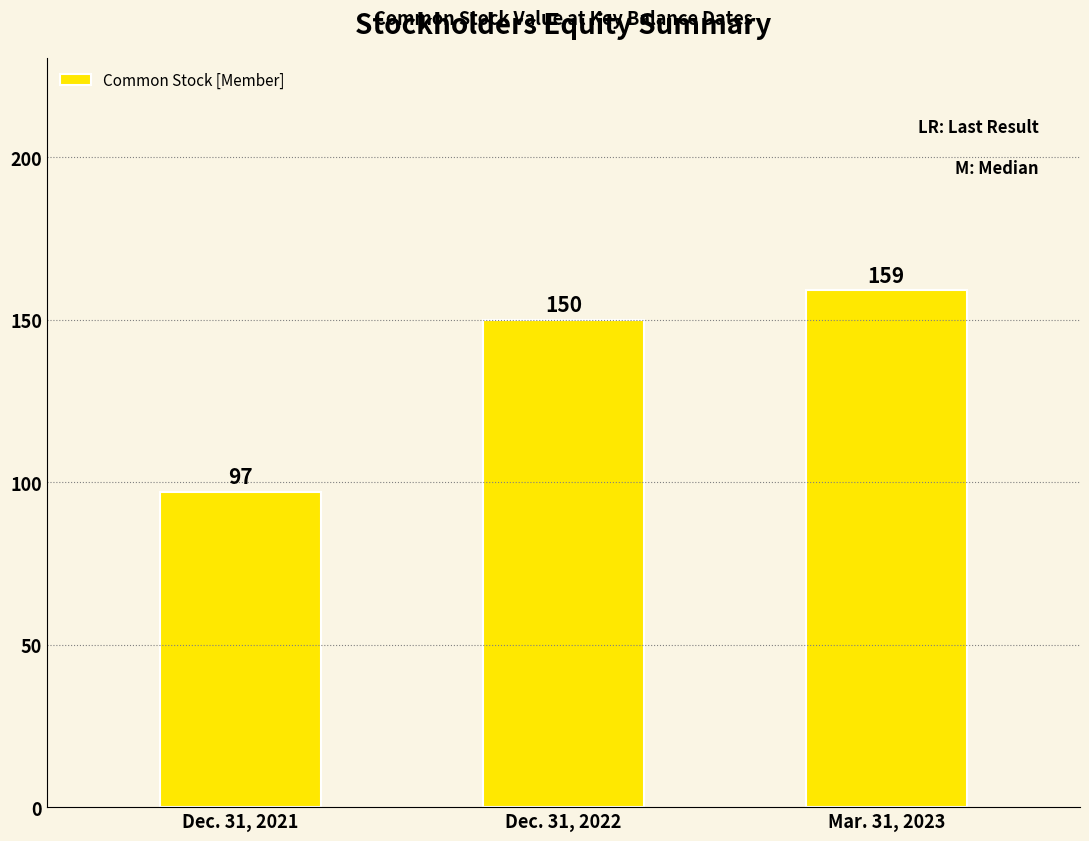

What is the average value?

135